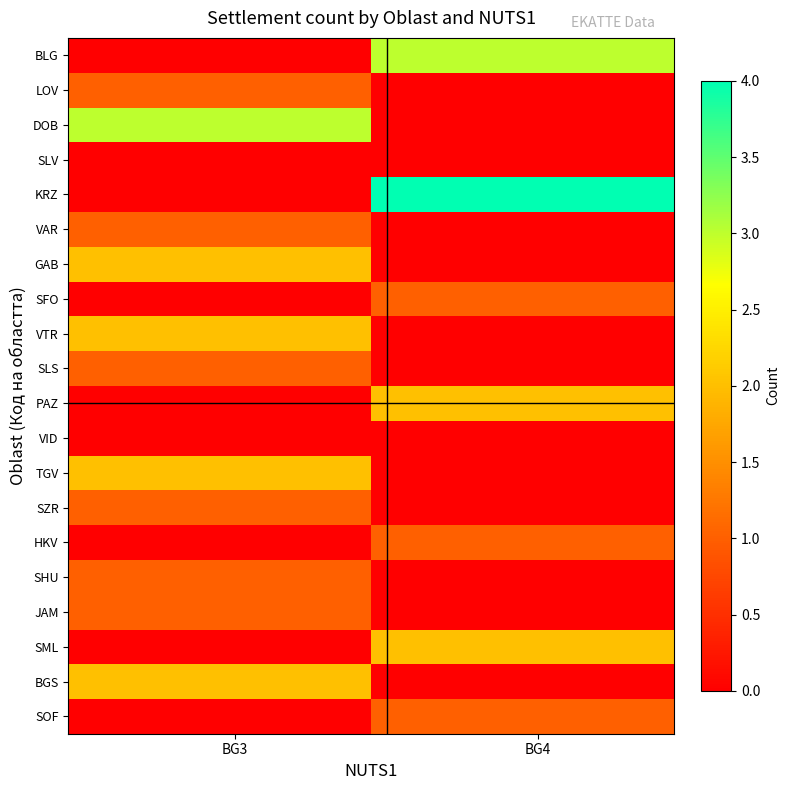

How many data points does each series have?

20